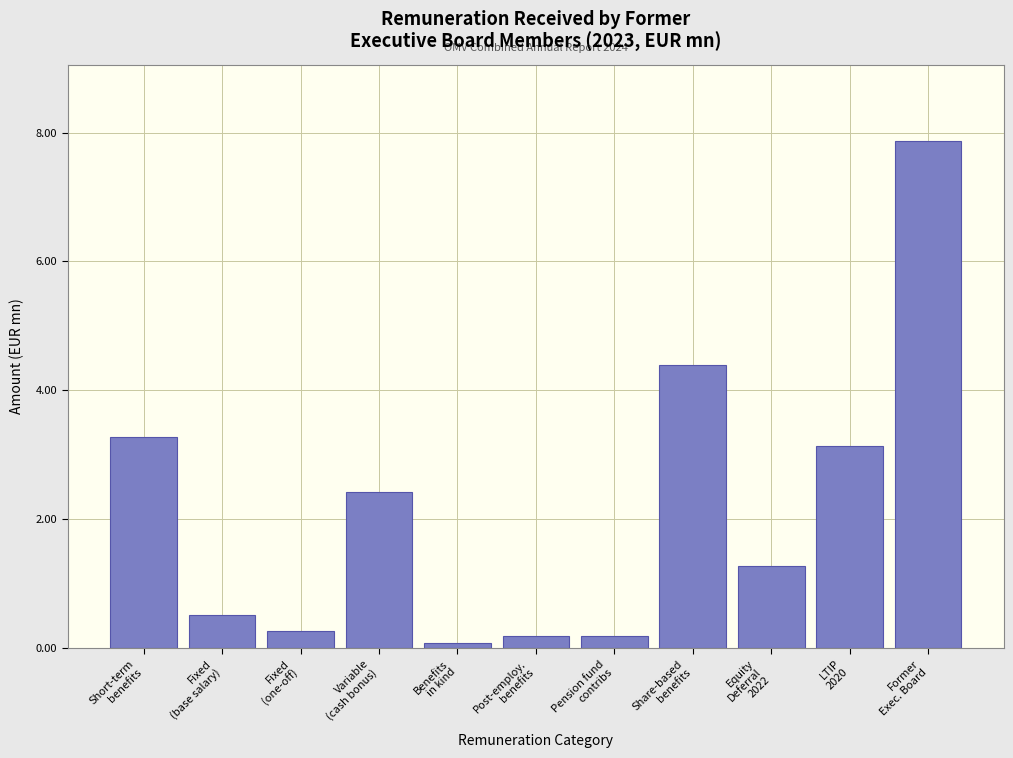

Reading left to right, what are all the values shown in this chart?

3.3	0.5	0.3	2.4	0.1	0.2	0.2	4.4	1.3	3.1	7.9